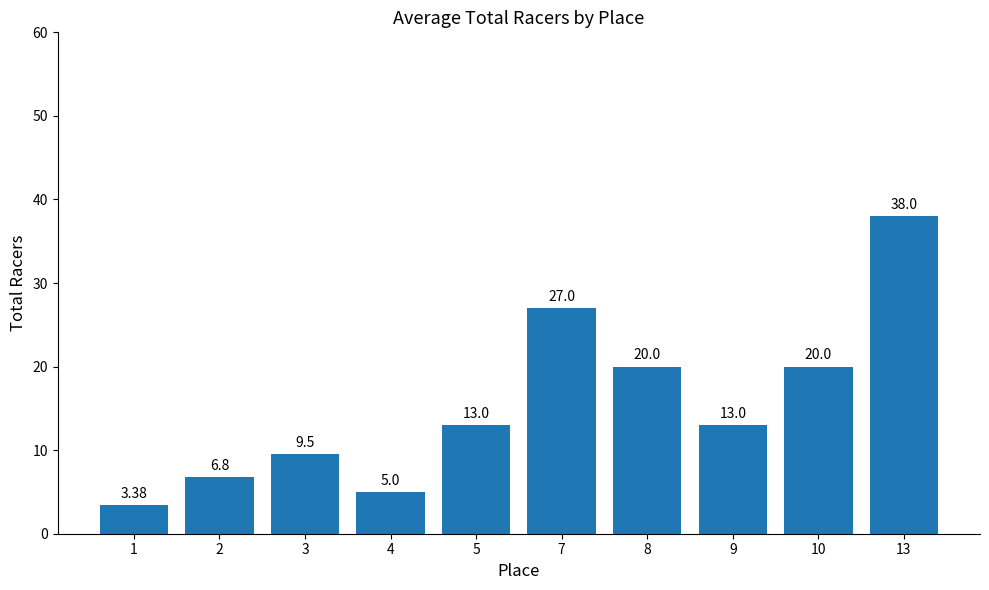

What is the difference between the values at 4 and 9?

8.0